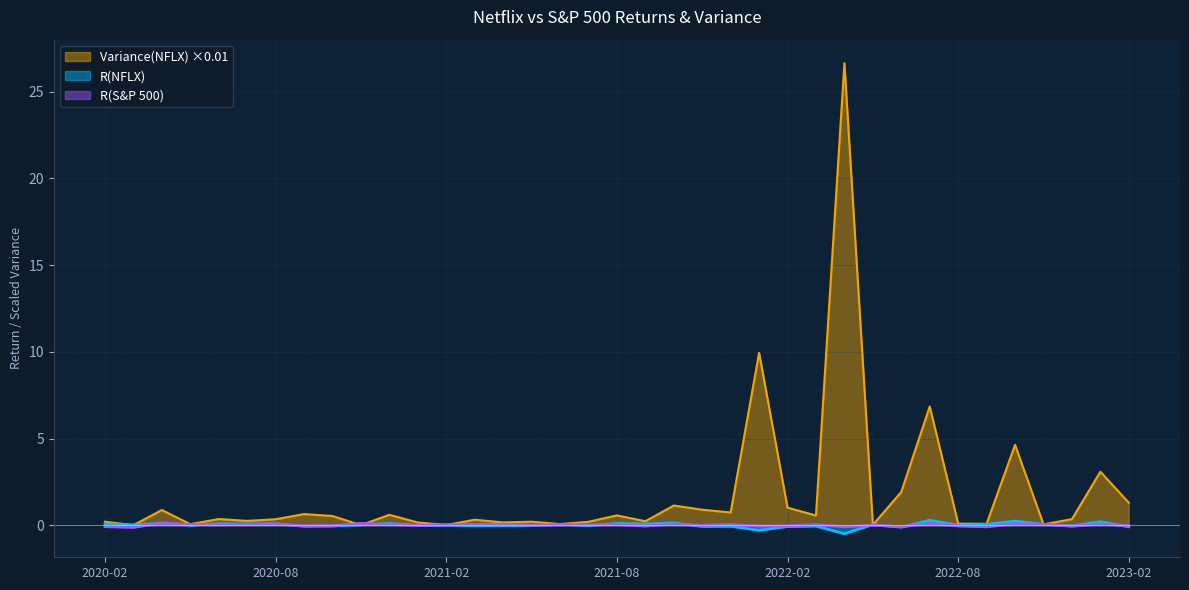

What is the smallest value displayed?

-0.5